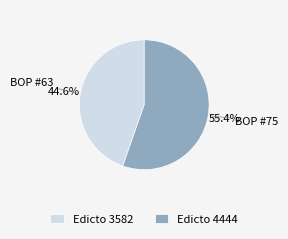

Is the sum of BOP #75 and BOP #63 greater than half?

Yes